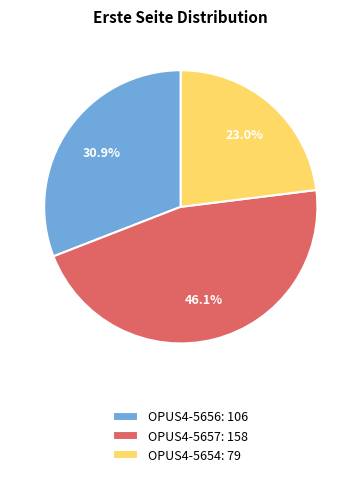

Combined, what portion of the pie is OPUS4-5656 and OPUS4-5654?

53.9%